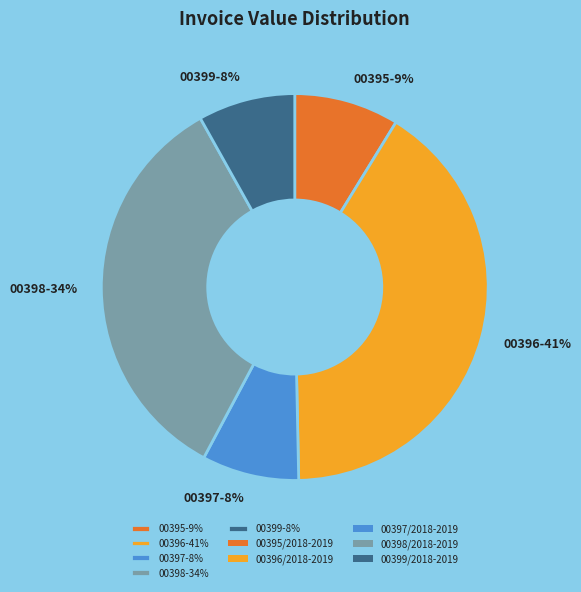

Is it true that 00395-9% is 9% of the pie?

True